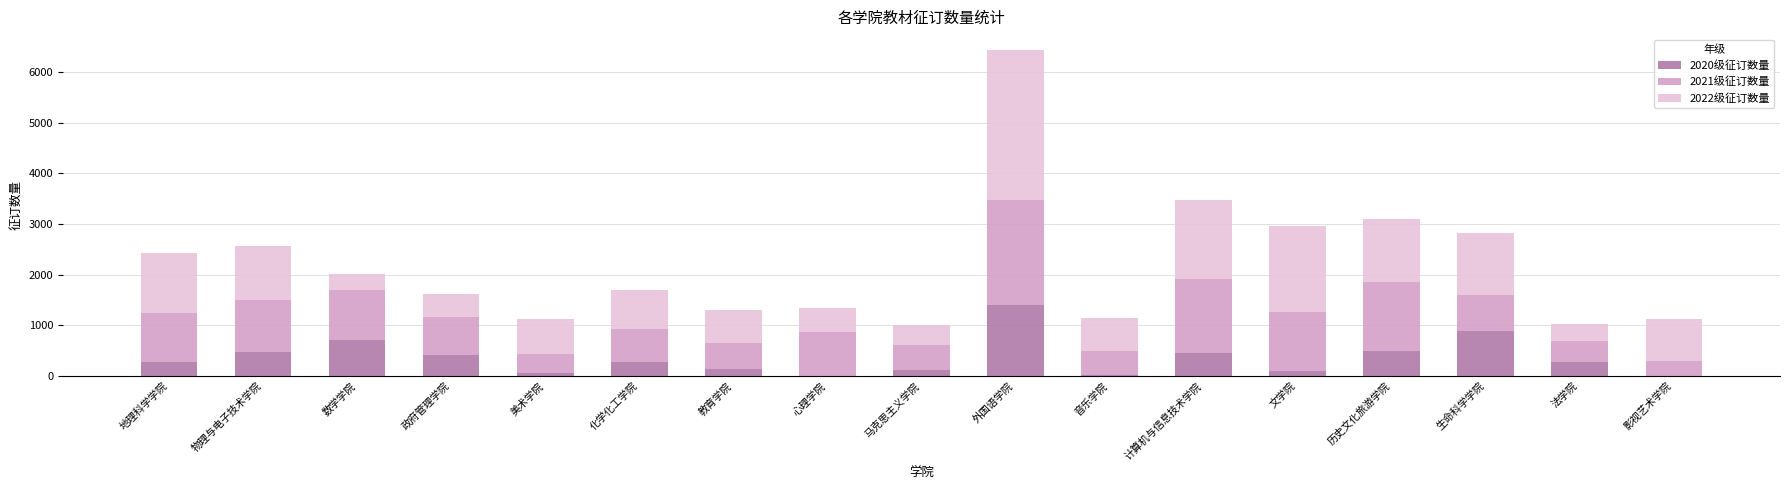

The 2020级征订数量 series shows 262 at 生命科学学院. True or false?

False